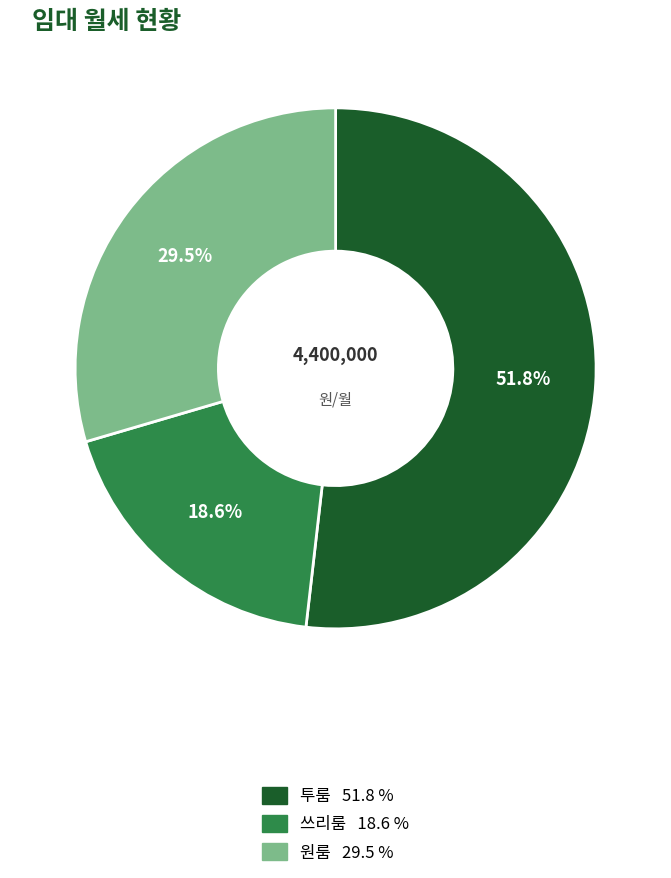

Is there a majority slice in this chart?

Yes